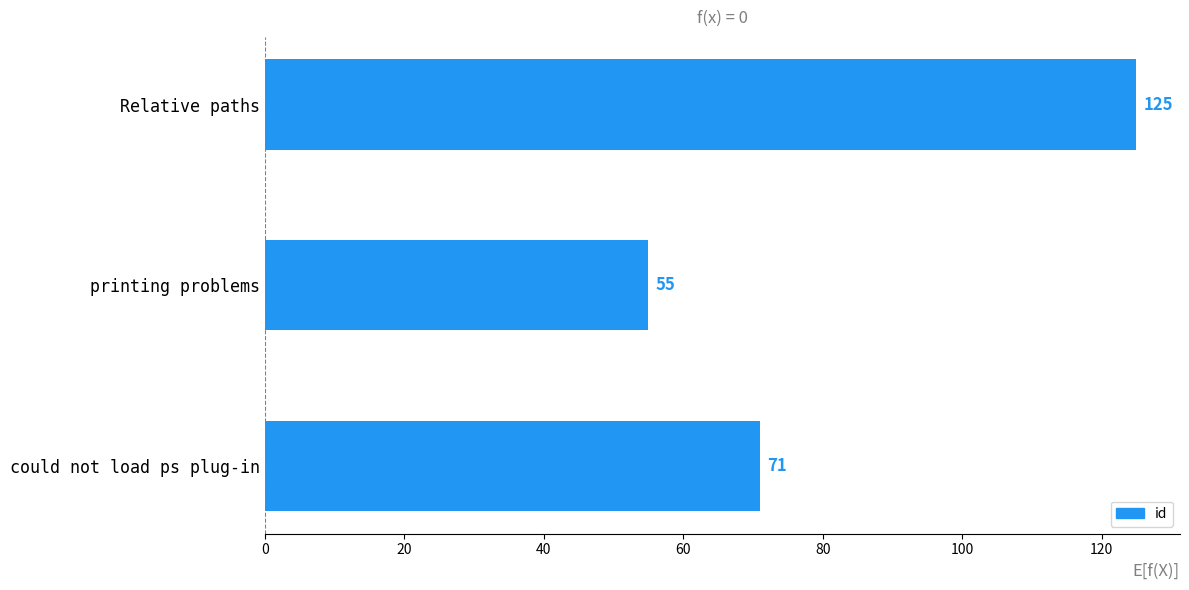

Reading top to bottom, transcribe all the data shown in this chart.

125	55	71